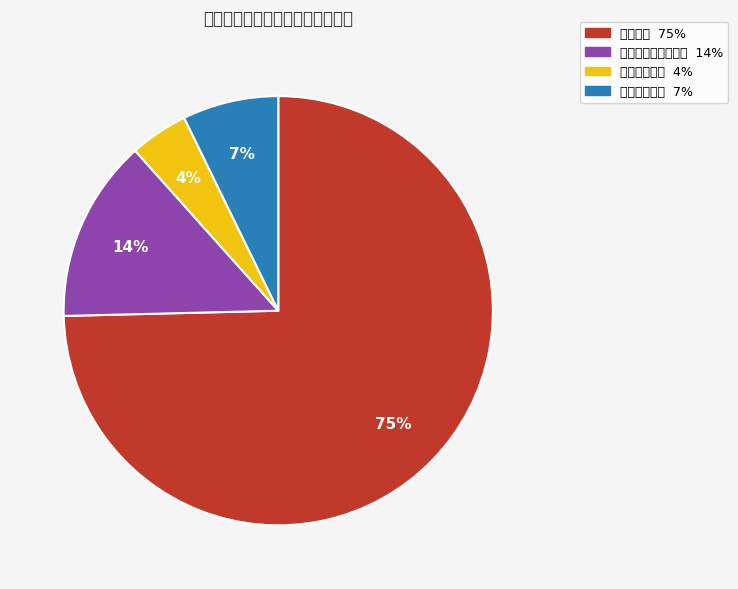

To the nearest percent, what is the difference between the 社会保障和就业支出 and 教育支出 slice percentages?

61%